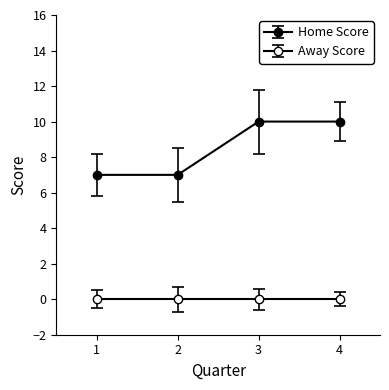

Count the number of categories in the chart.

4